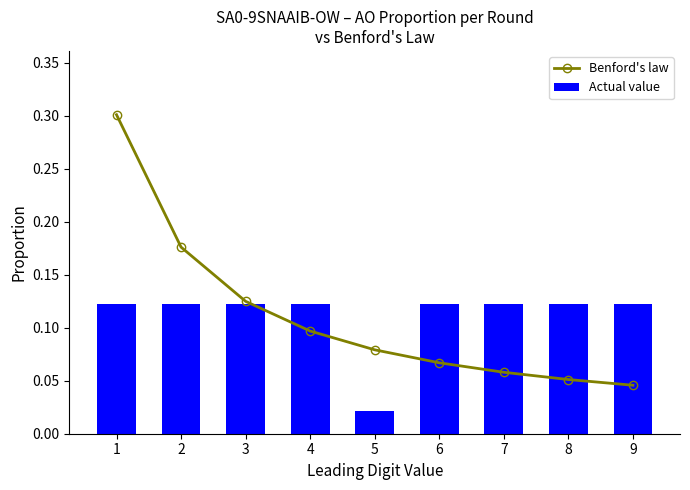

What are all the series names shown in the legend?

Benford's law, Actual value